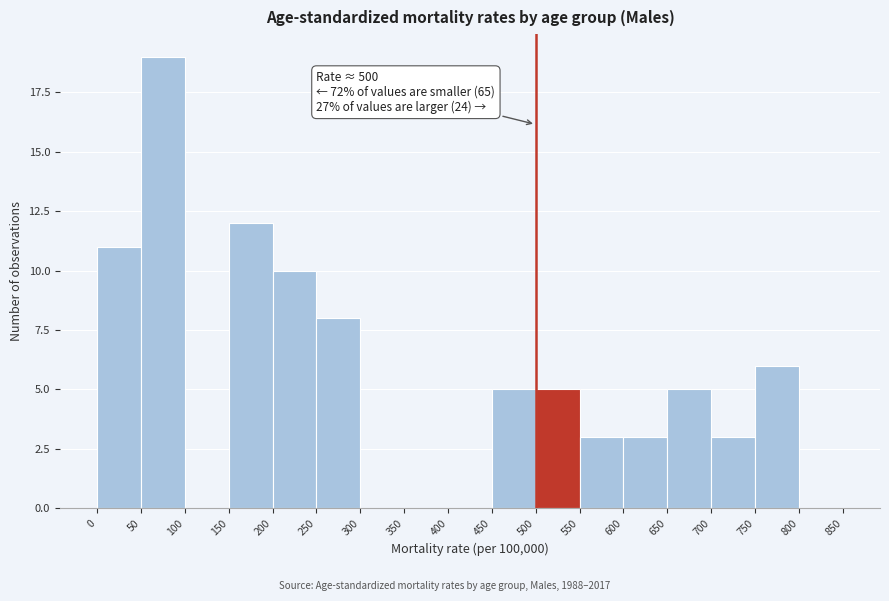

Which range on the x-axis has the tallest bar?

50 to 100